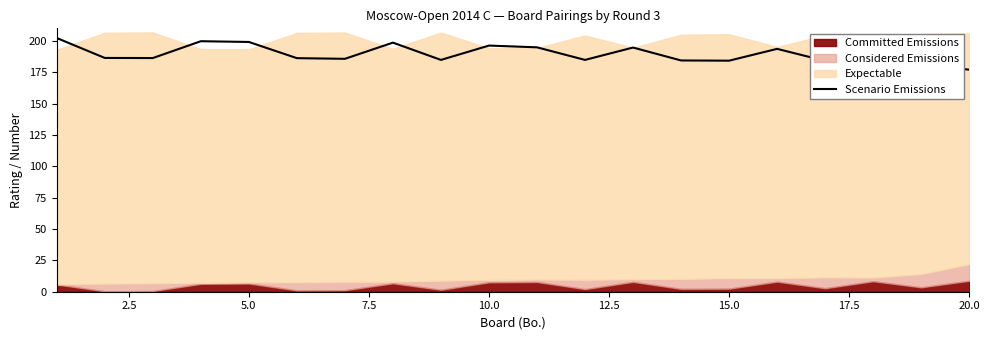

What is the average value?

189.8